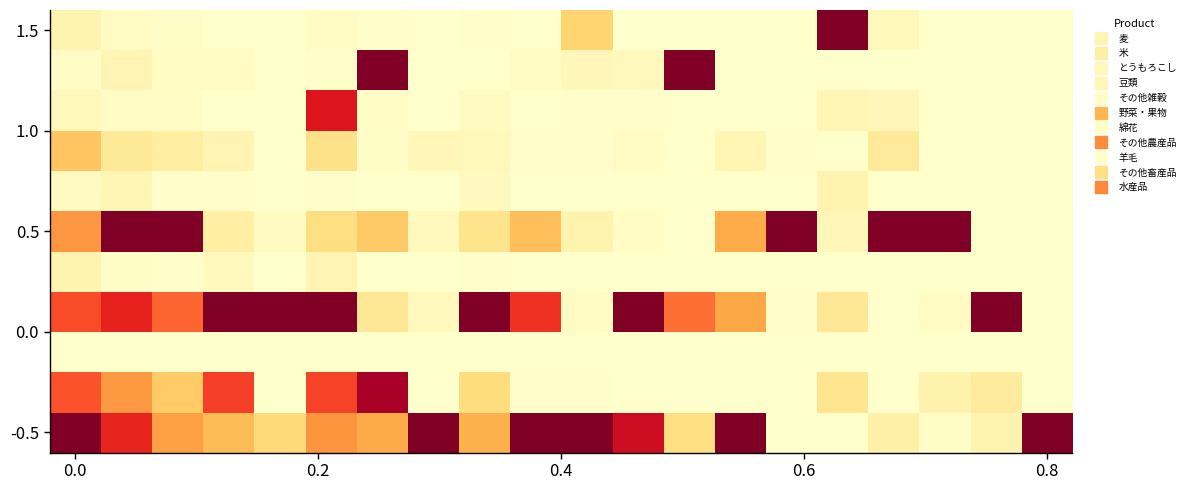

How many data points does each series have?

20